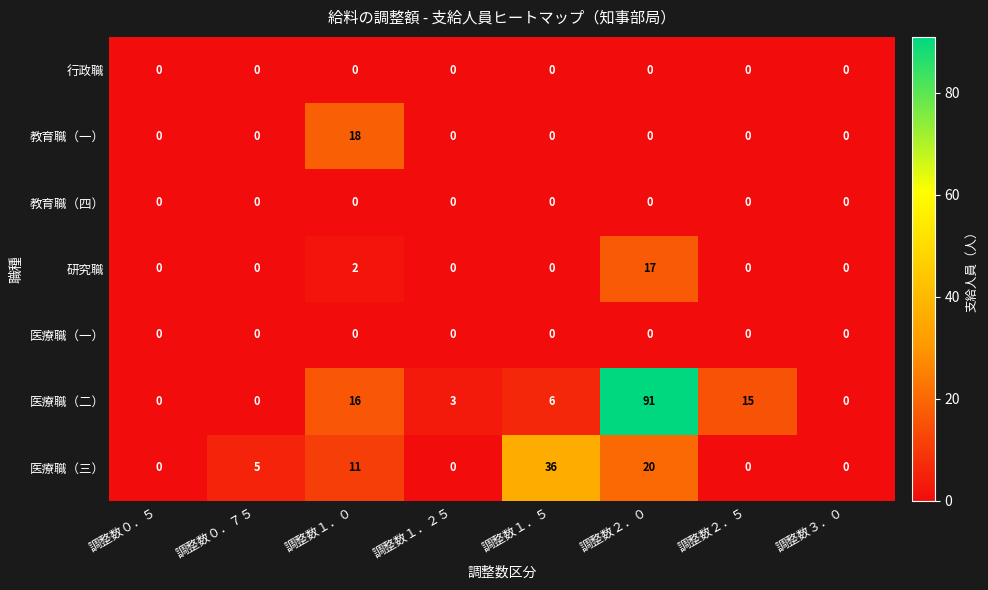

What is the difference between the highest and lowest values at 調整数１．０?

18